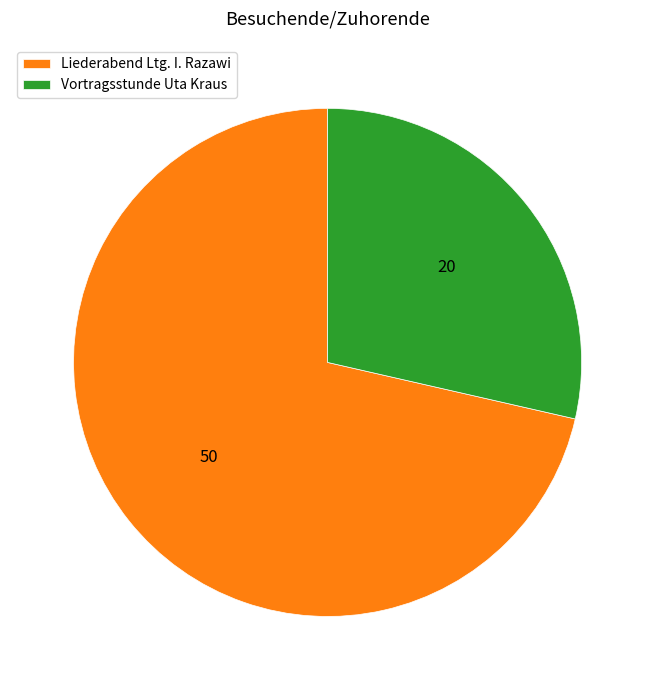

True or false: Liederabend Ltg. I. Razawi accounts for 71% of the total.

True